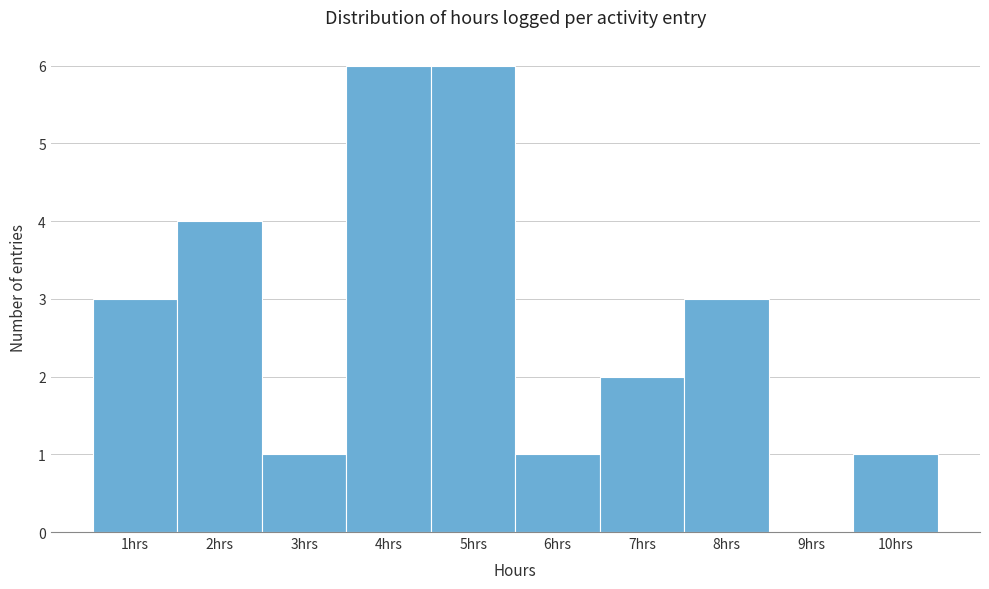

Reading left to right, transcribe this chart: for each bar, give the range it covers on the x-axis and its height. The values are not printed on the chart, so give them approximately, as read against the axis.

0.5 to 1.5: 3
1.5 to 2.5: 4
2.5 to 3.5: 1
3.5 to 4.5: 6
4.5 to 5.5: 6
5.5 to 6.5: 1
6.5 to 7.5: 2
7.5 to 8.5: 3
8.5 to 9.5: 0
9.5 to 10.5: 1